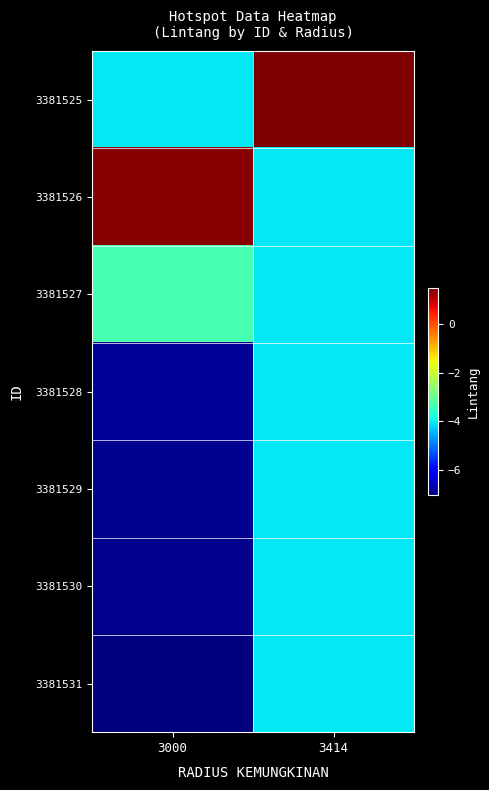

What is the difference between the highest and lowest values at 3000?

8.4